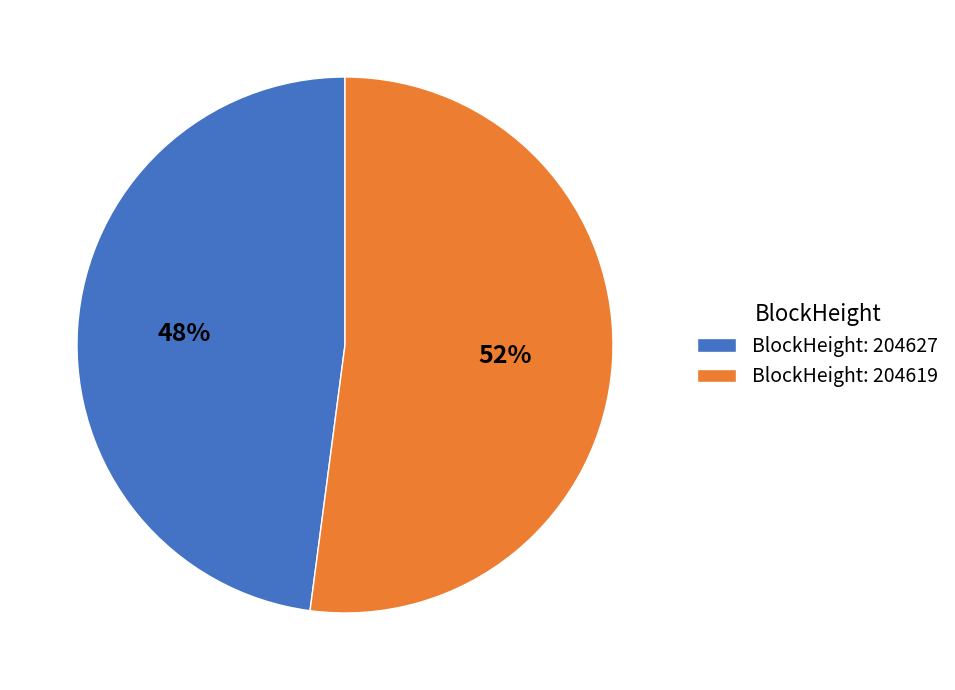

Approximately how many times larger is the value at BlockHeight: 204627 compared to BlockHeight: 204619?

0.9